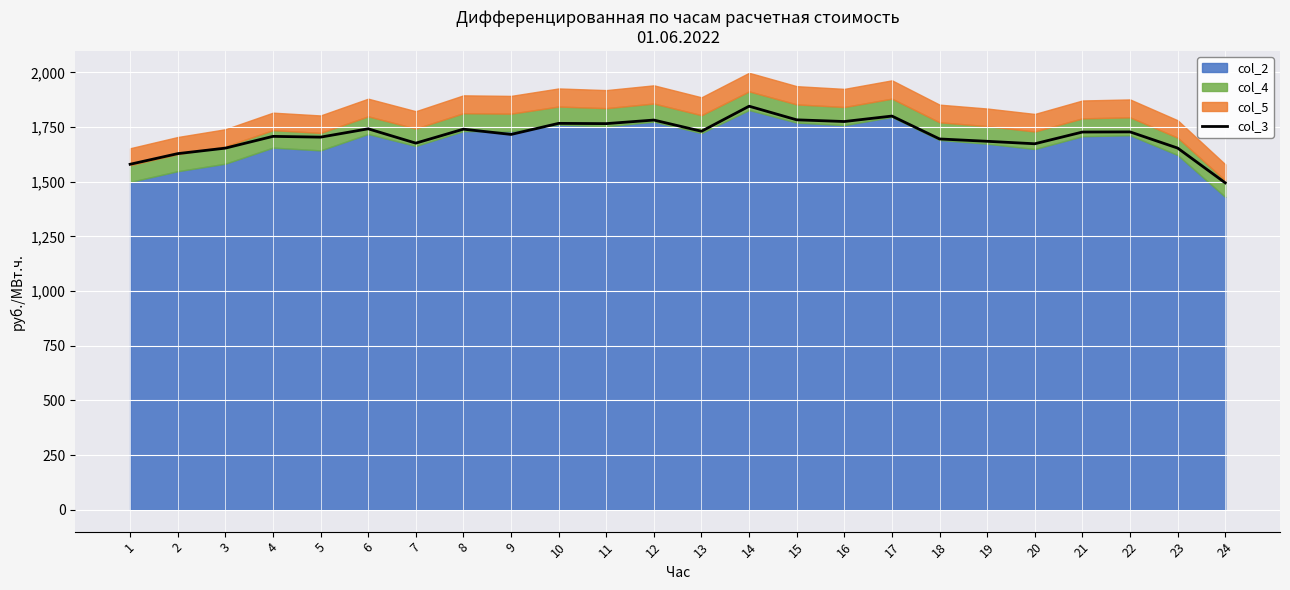

What value does the data have at 8?

1740.2